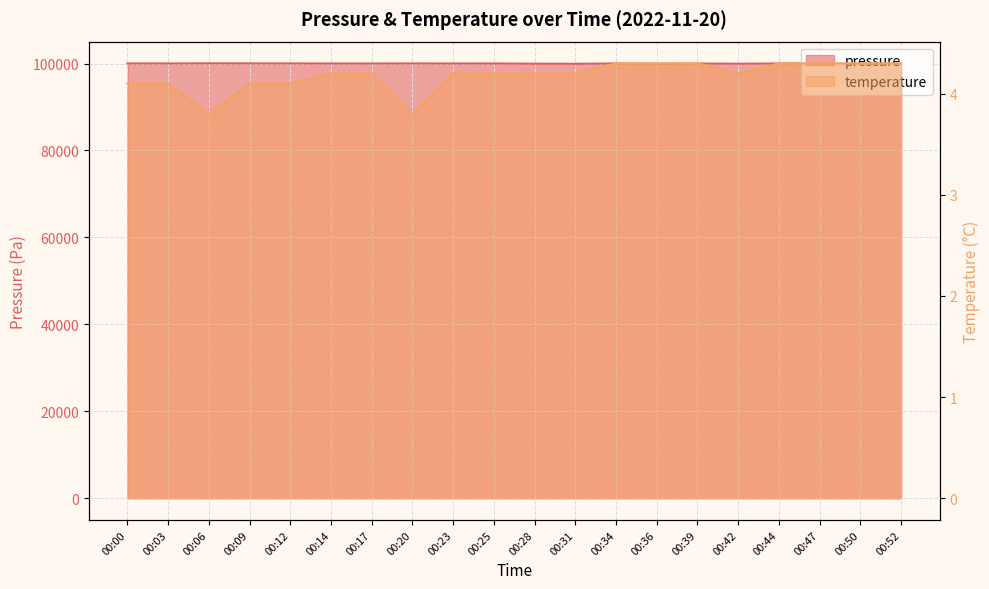

Between 00:25 and 00:50, which is larger?

00:25